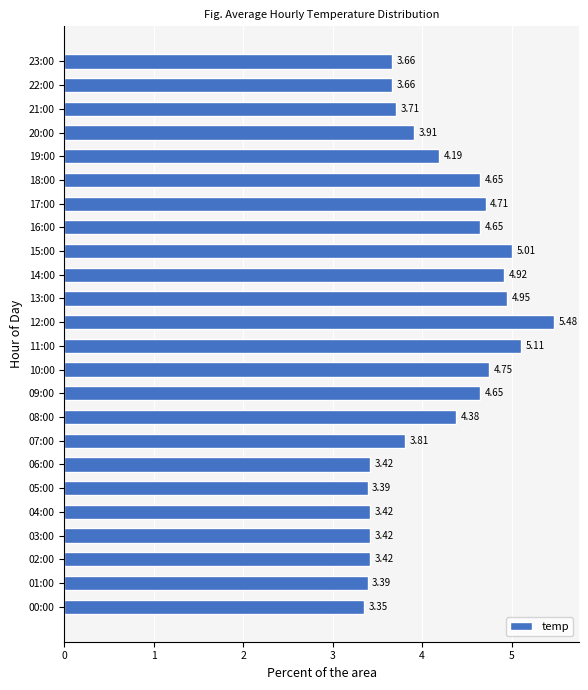

Does the chart contain any negative values?

No